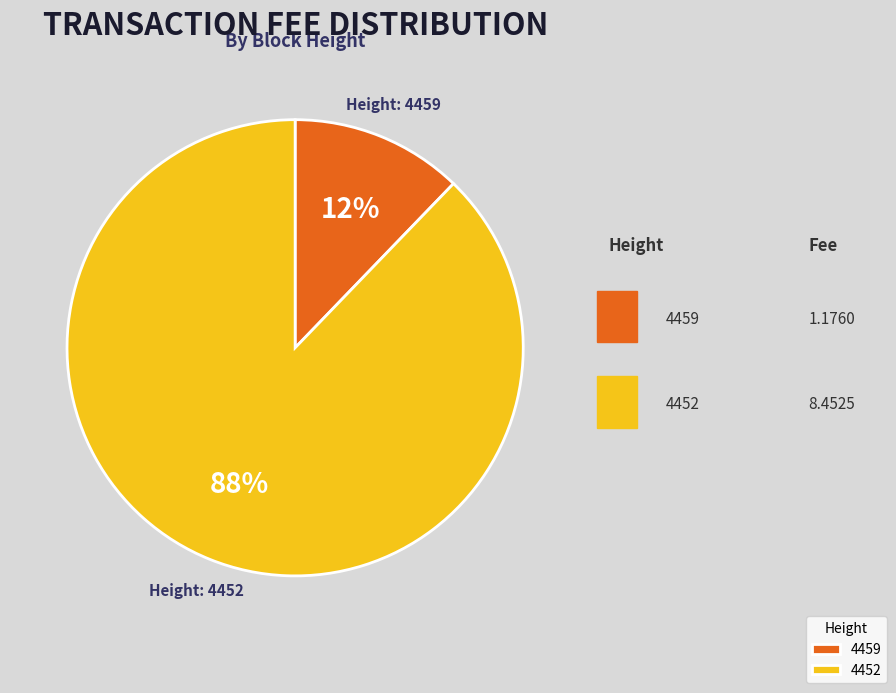

Is there any slice that represents more than half of the pie?

Yes